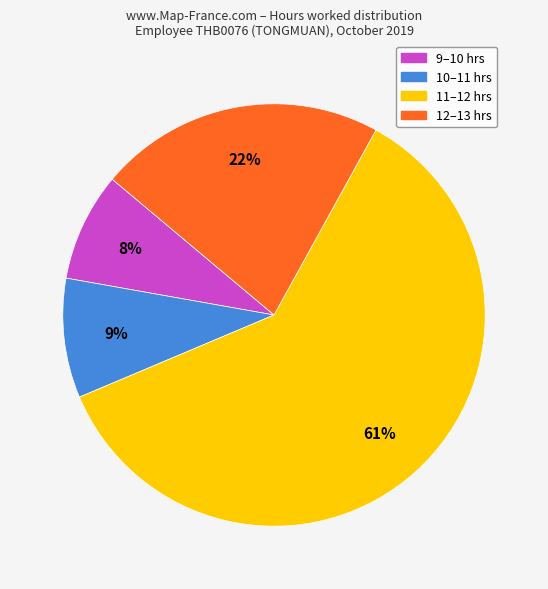

To the nearest percent, what is the average slice percentage?

25%